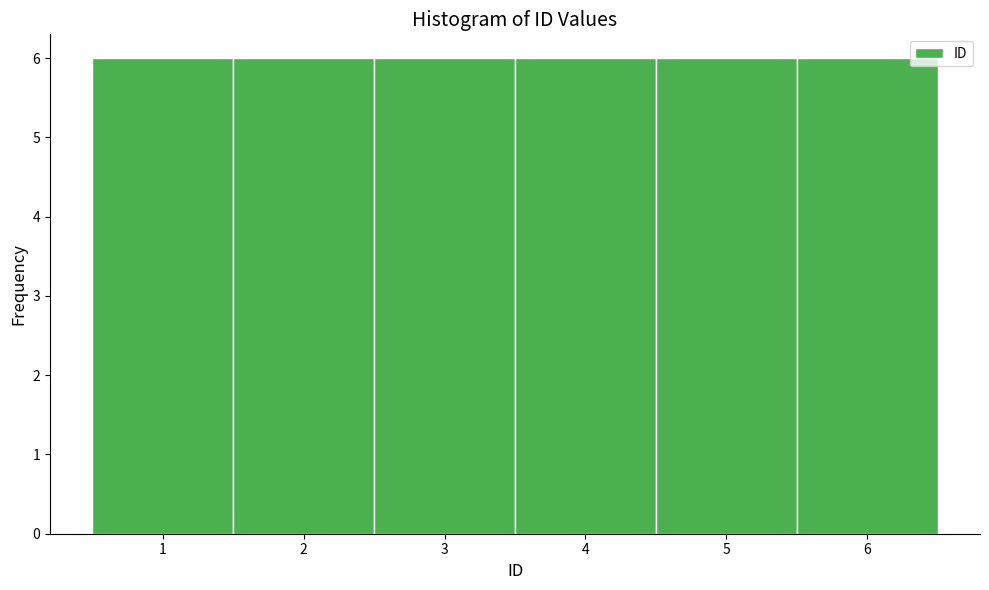

Reading left to right, list every bar in this chart as the range it spans on the x-axis followed by its height. The values are not printed on the chart, so give them approximately, as read against the axis.

0.5 to 1.5: 6
1.5 to 2.5: 6
2.5 to 3.5: 6
3.5 to 4.5: 6
4.5 to 5.5: 6
5.5 to 6.5: 6